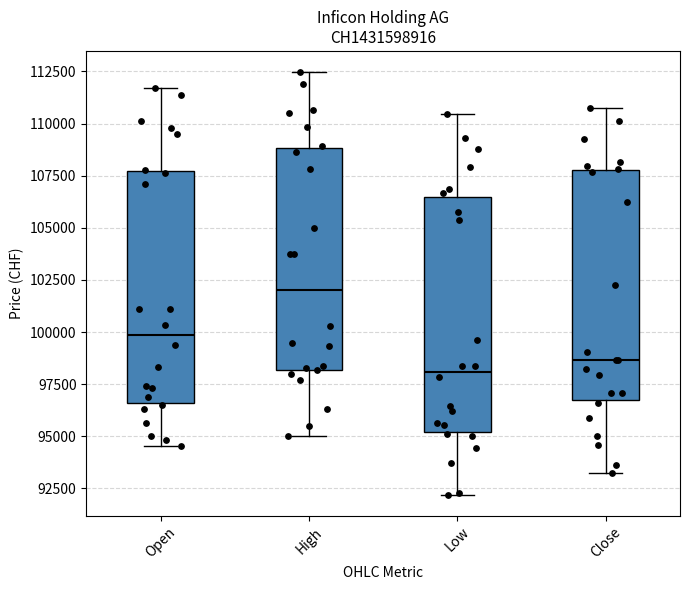

Where does the median line of the box for Open sit on the y-axis? The values are not printed on the chart, so give them approximately, as read against the axis.

100000